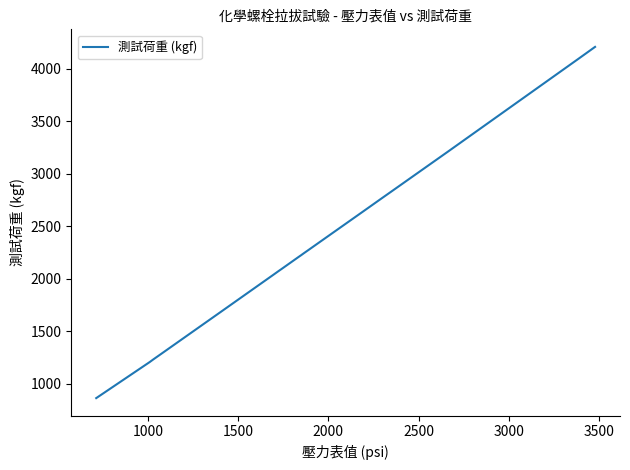

What is the maximum value shown in the chart?

4208